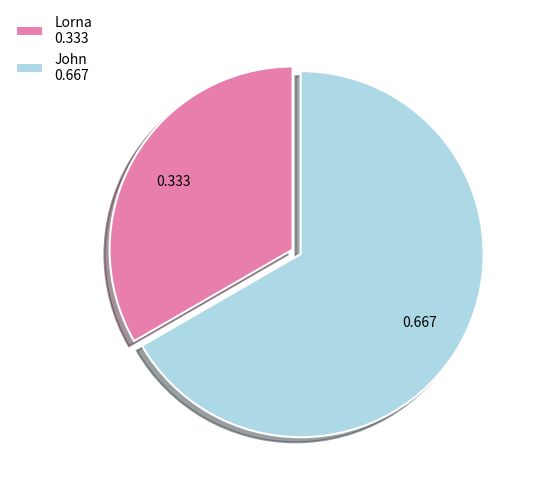

The John slice represents 55% of the pie. True or false?

False